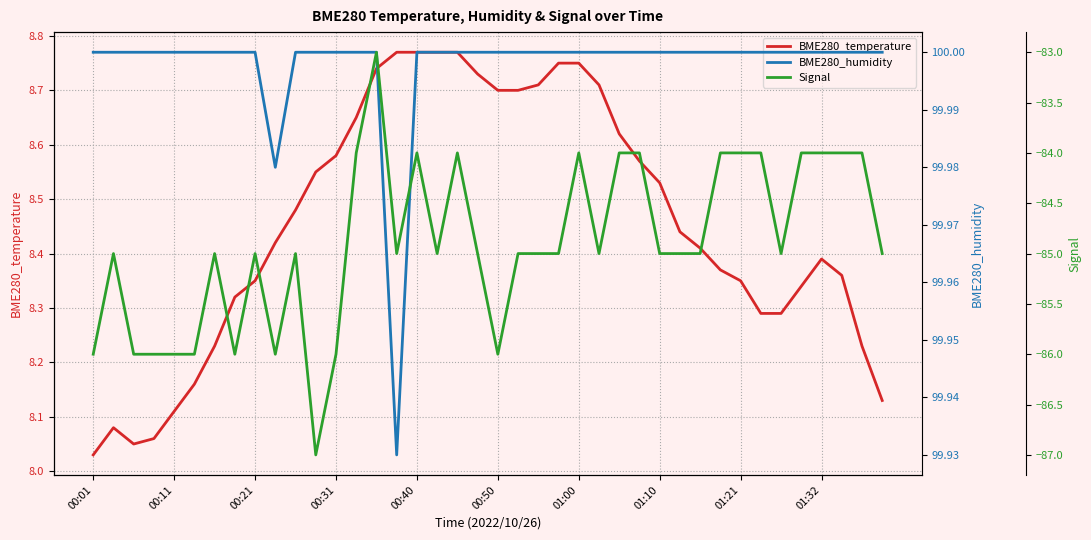

True or false: BME280_humidity and Signal intersect in this chart.

False